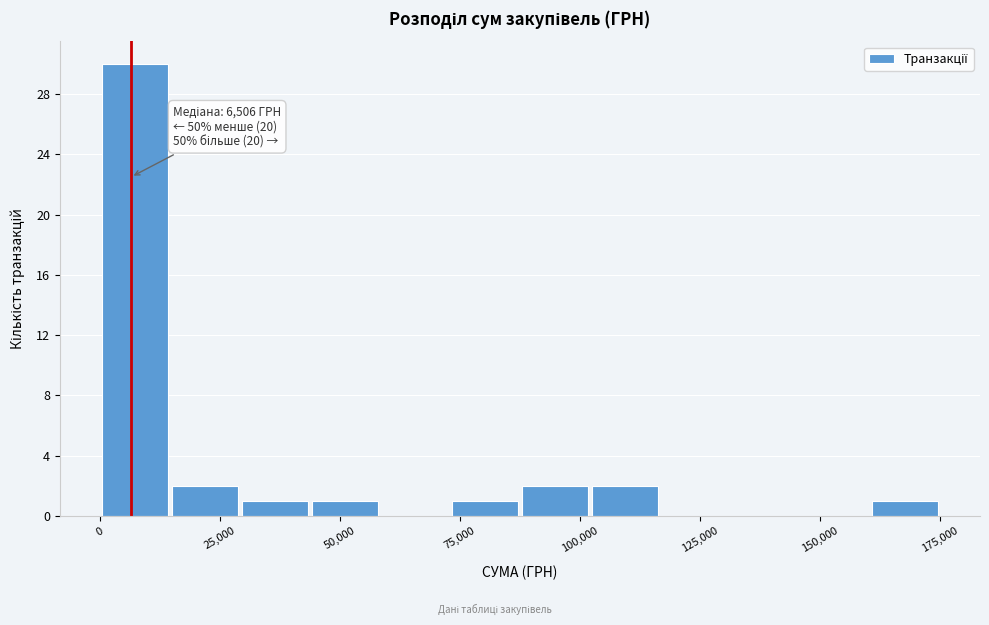

Around what value on the x-axis is the tallest bar? Give the approximate position of its centre, as read against the axis.

5000